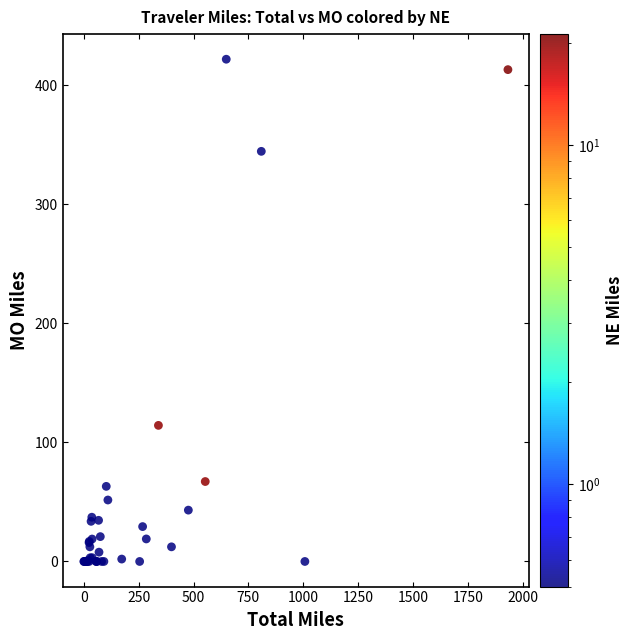

What Y value in the scatter plot is closest to 210?

114.3